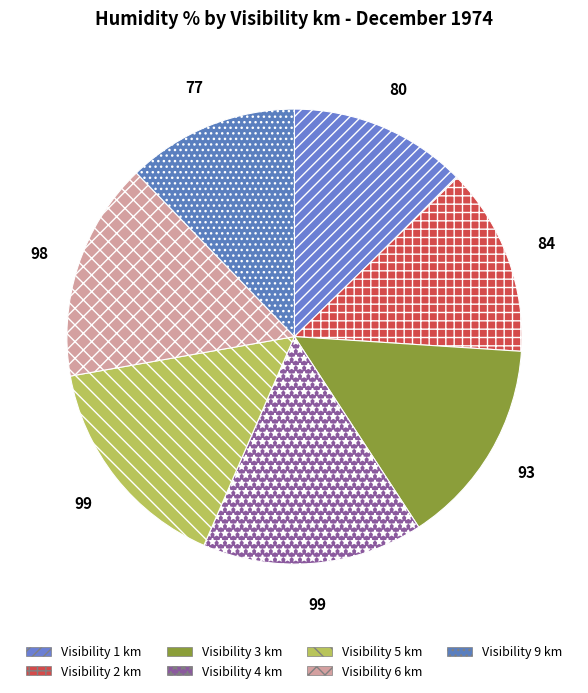

Count the number of slices in the pie.

7